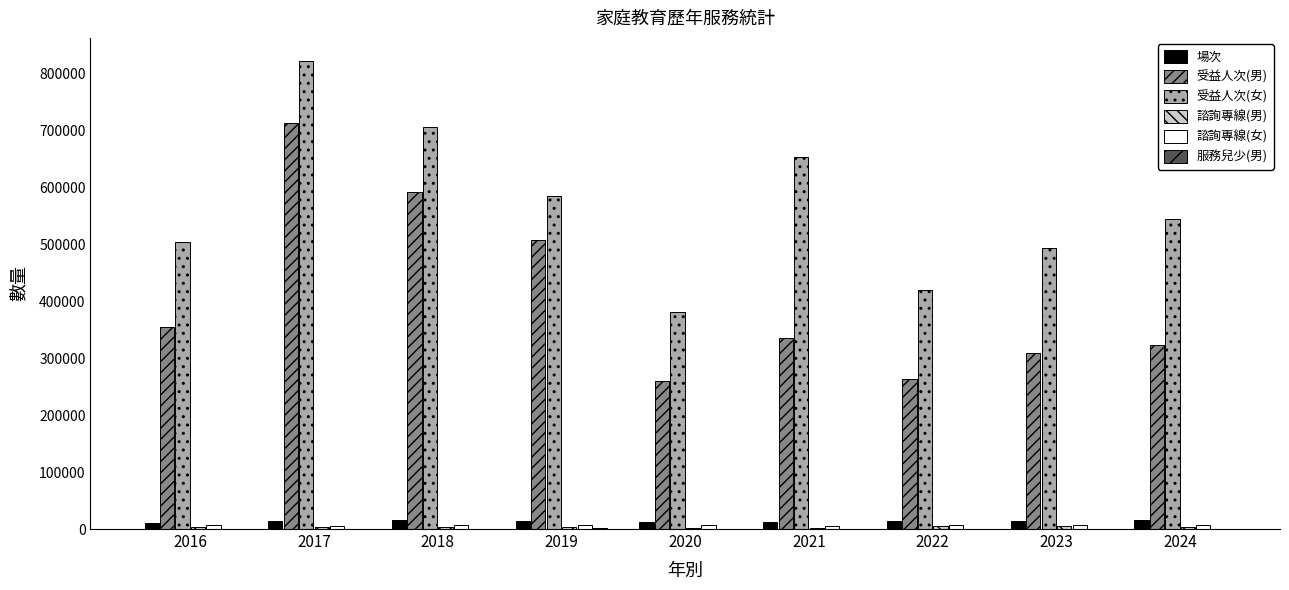

Which series has the largest total across all categories?

受益人次(女)